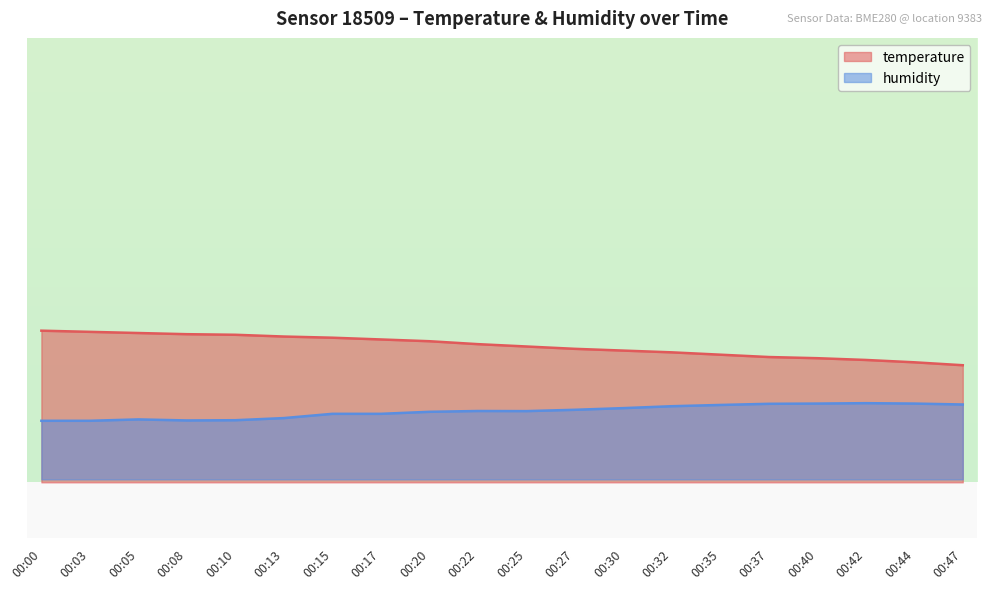

What is the difference between the temperature values at 00:44 and 00:03?

0.5